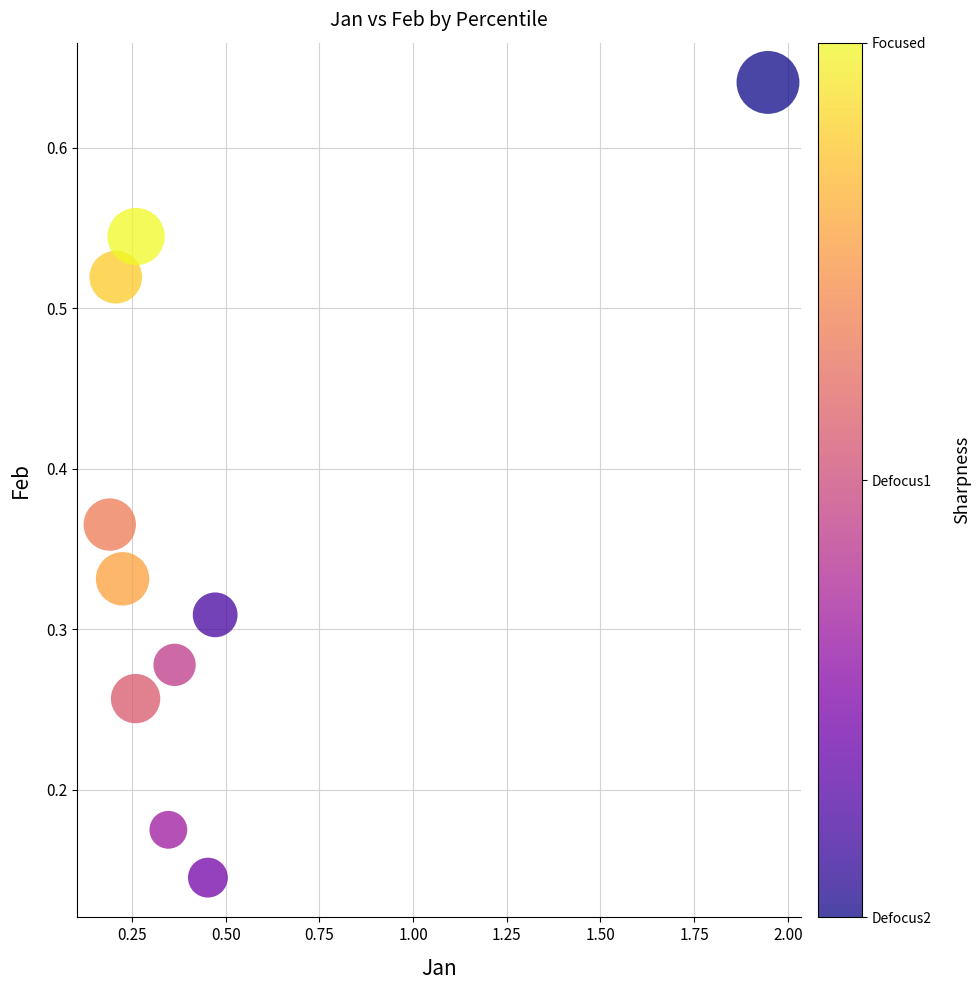

What is the range of X values (max minus min)?

1.8